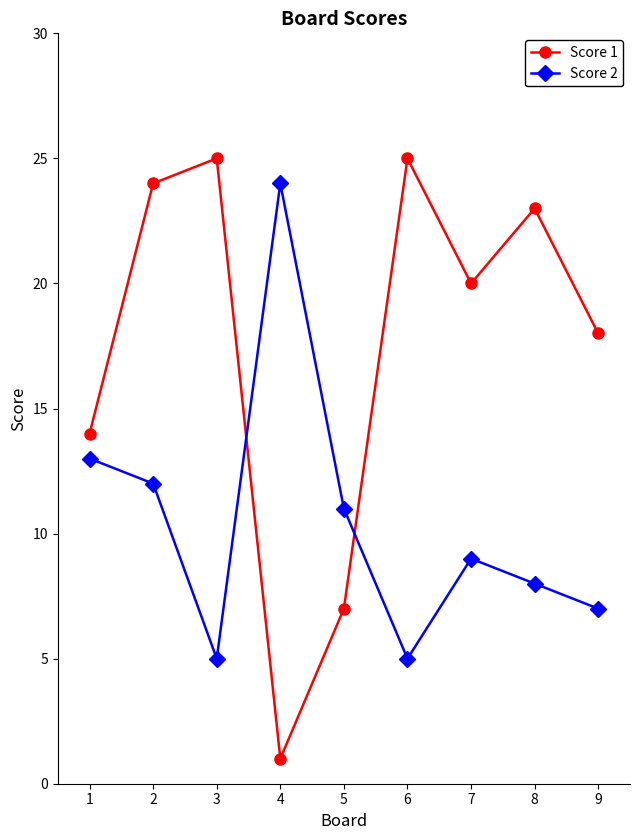

What is the spread (max minus min) of values at 2?

12